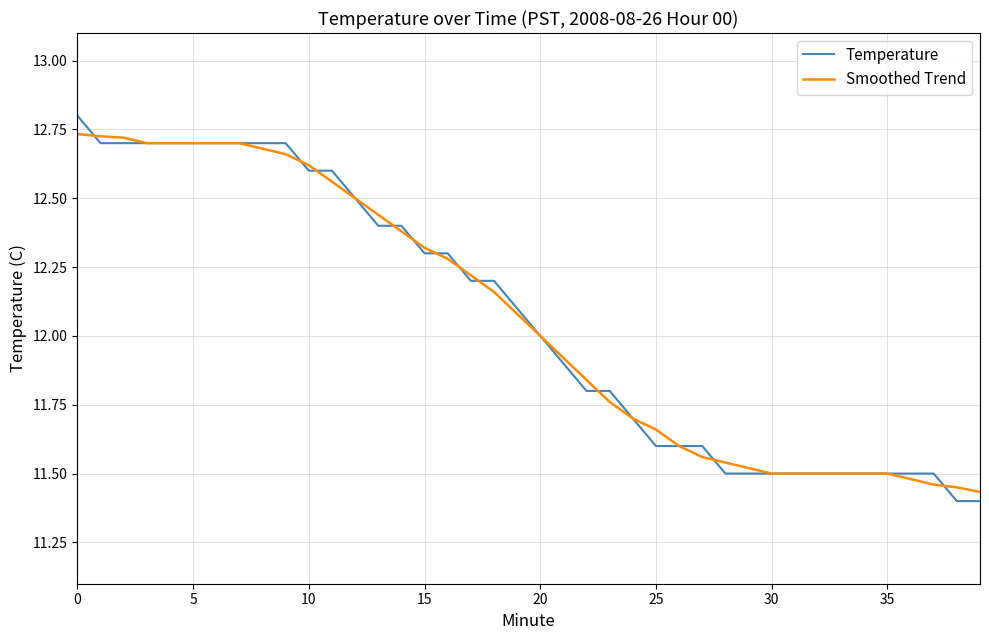

What is the highest value of the Temperature series?

12.8